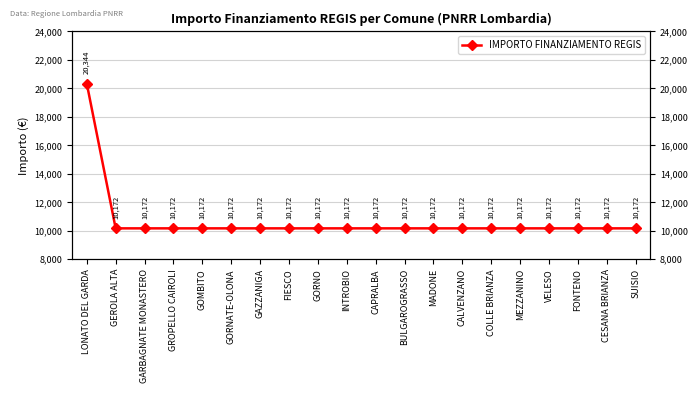

Does the chart display data point markers on the line(s)?

Yes